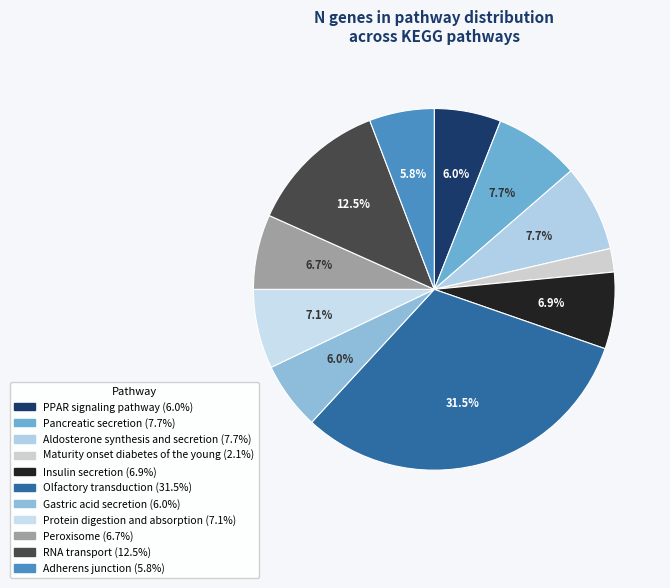

The Aldosterone synthesis and secretion slice represents 1% of the pie. True or false?

False